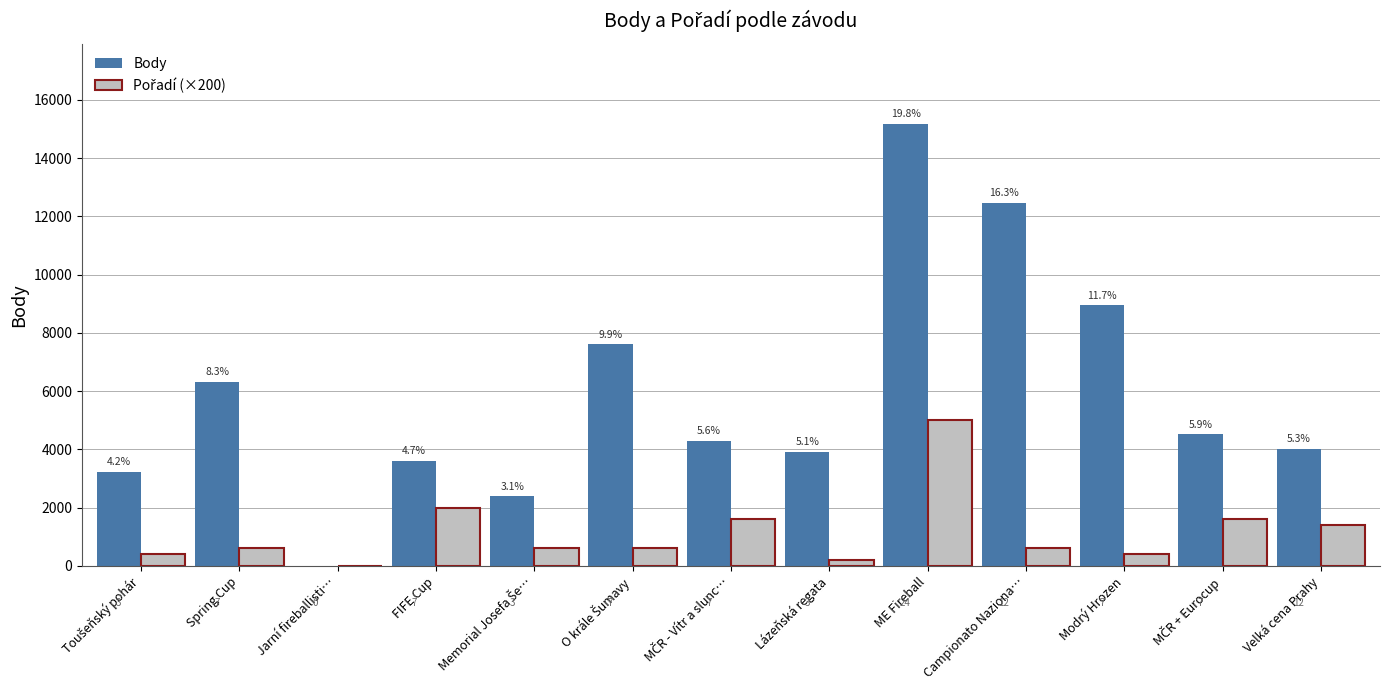

List the labels in order of Body value, smallest first.

Jarní fireballisti…, Memorial Josefa Še…, Toušeňský pohár, FIFE Cup, Lázeňská regata, Velká cena Prahy, MČR - Vítr a slunc…, MČR + Eurocup, Spring Cup, O krále Šumavy, Modrý Hrozen, Campionato Naziona…, ME Fireball